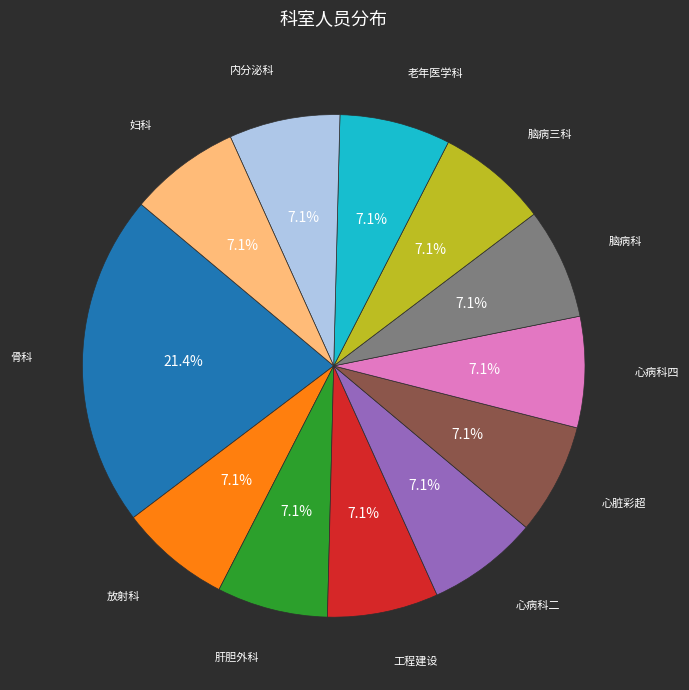

Is there a majority slice in this chart?

No